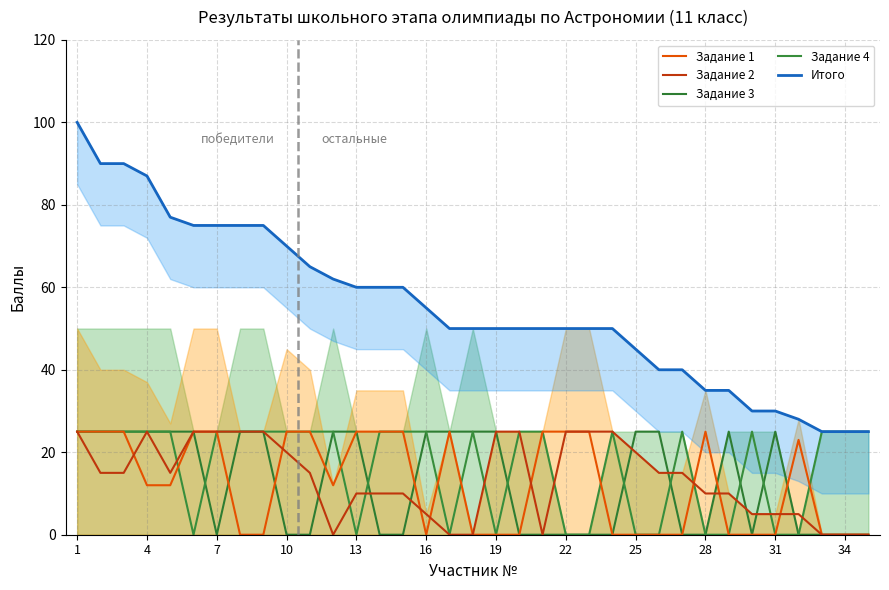

At which label does Задание 2 first exceed 15?

1